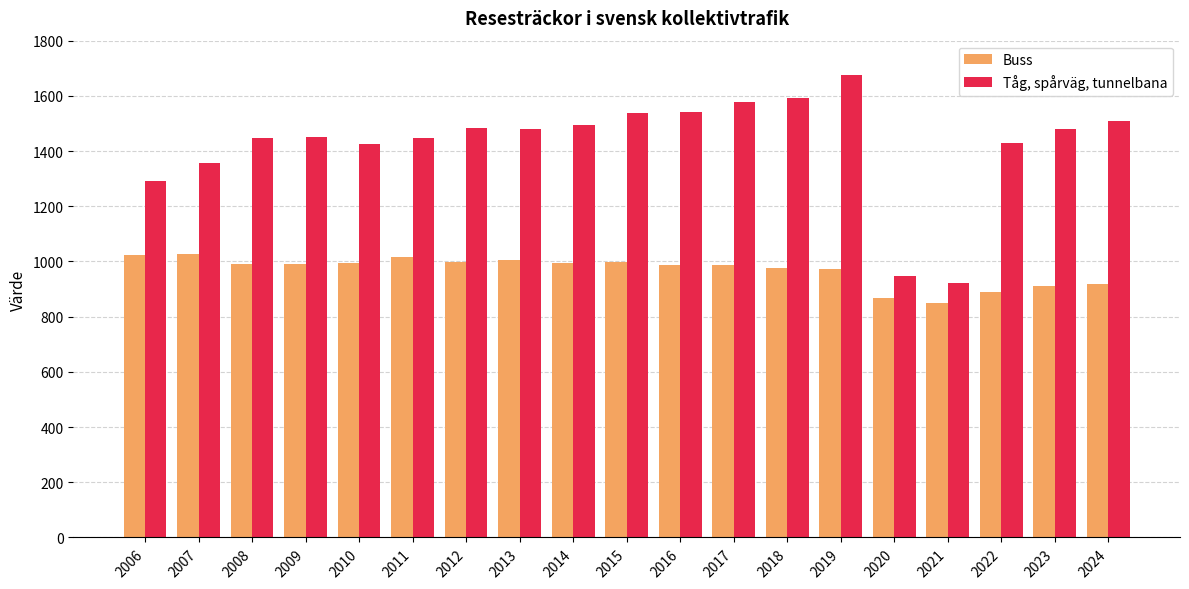

Is the value of Tåg, spårväg, tunnelbana at 2007 greater than the value of Buss at 2006?

Yes